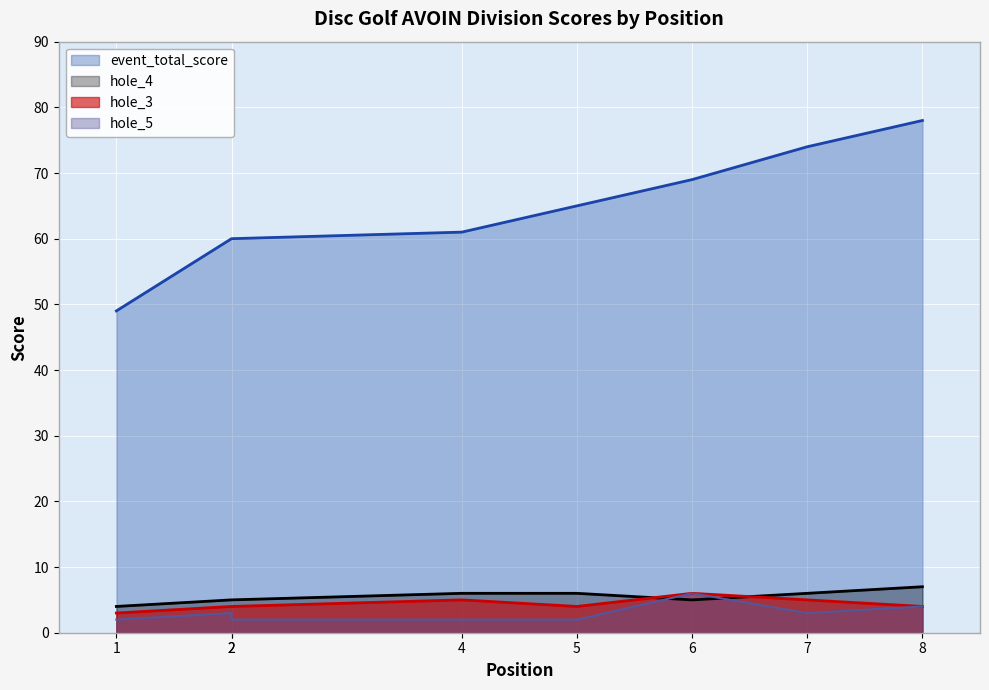

What is the total value across all series at 2?

72